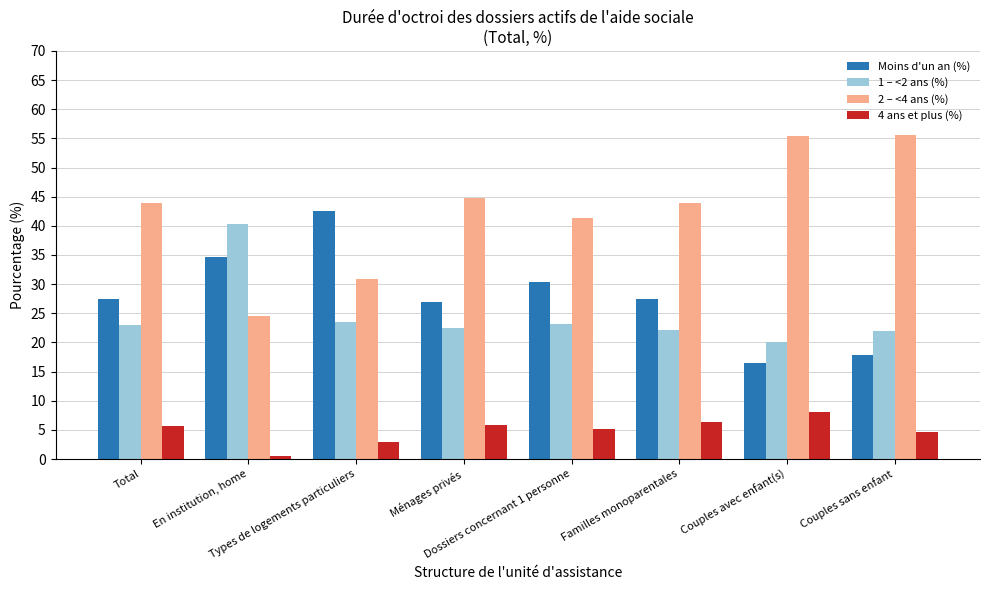

Which series has the largest total across all categories?

2 – <4 ans (%)